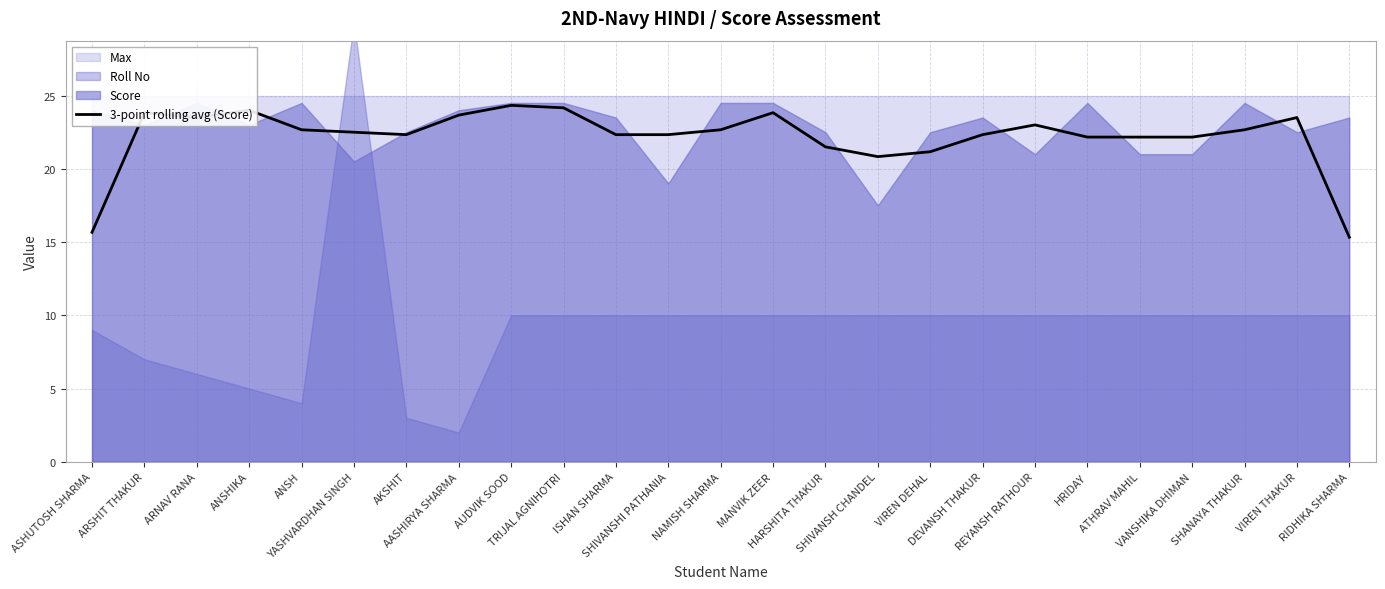

At which label does the data first exceed 22?

ARSHIT THAKUR